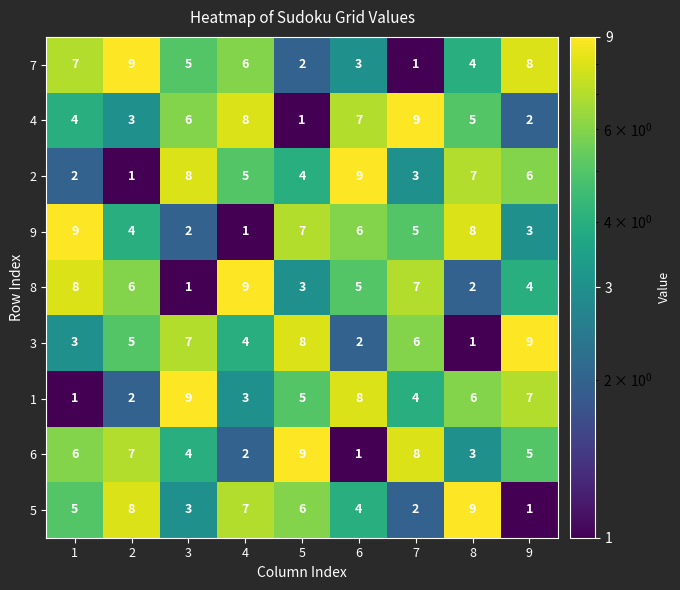

What is the average value of the 4 series?

5